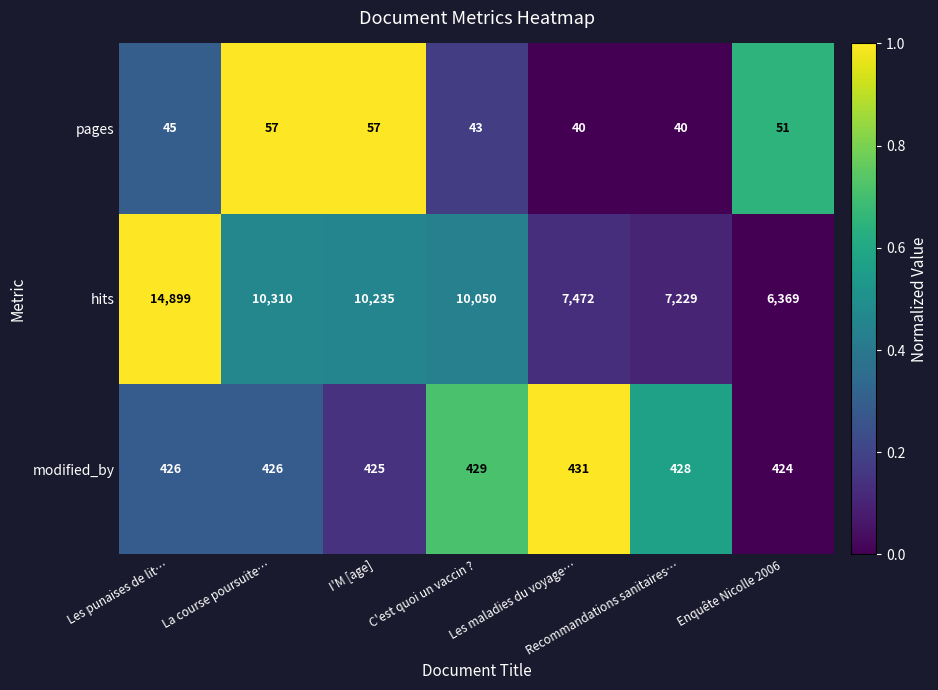

What is the difference between the highest and lowest values at La course poursuite…?

10253